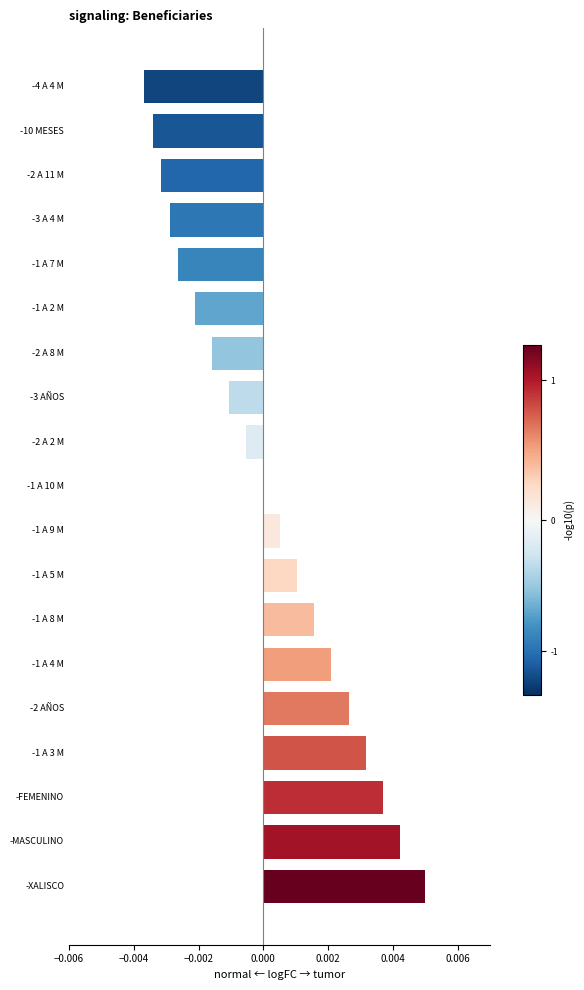

The chart shows a value of 0.0 at -1 A 8 M. True or false?

True